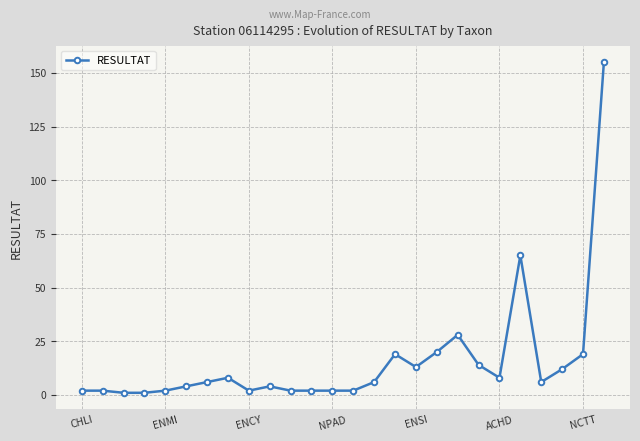

What is the difference between the maximum and minimum values?

154